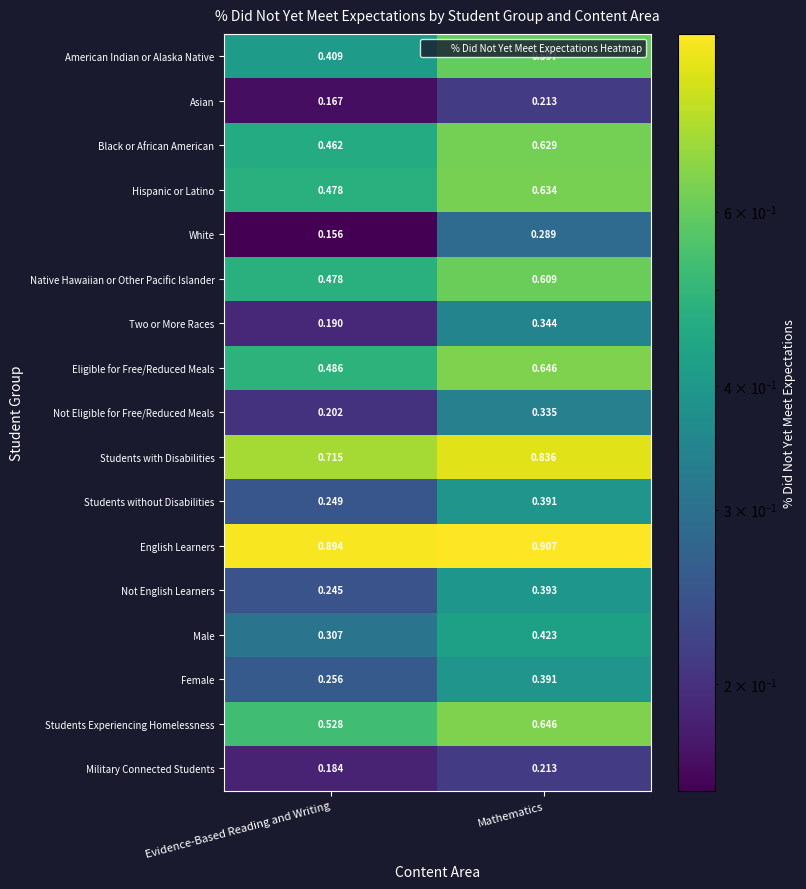

At which category is the sum across all series the highest?

Mathematics